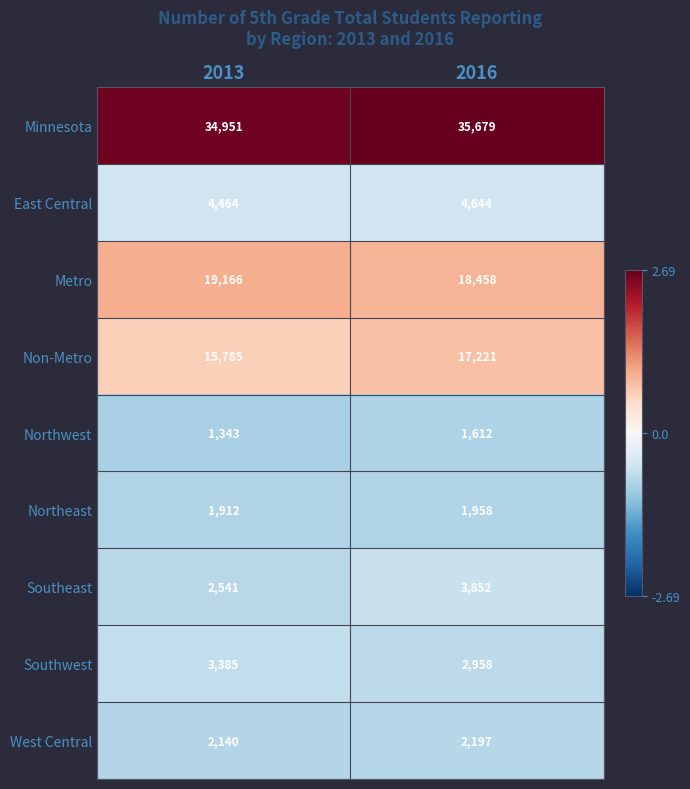

Reading left to right, extract all data points from this chart.

Minnesota: 34951	35679
East Central: 4464	4644
Metro: 19166	18458
Non-Metro: 15785	17221
Northwest: 1343	1612
Northeast: 1912	1958
Southeast: 2541	3852
Southwest: 3385	2958
West Central: 2140	2197